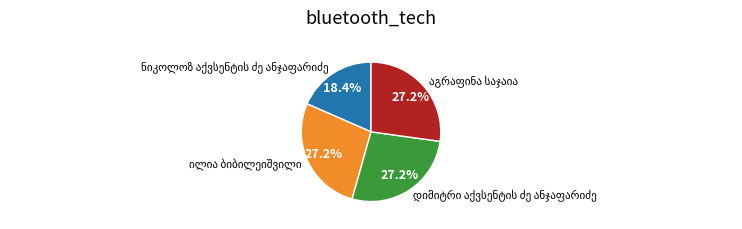

Is there any slice that represents more than half of the pie?

No